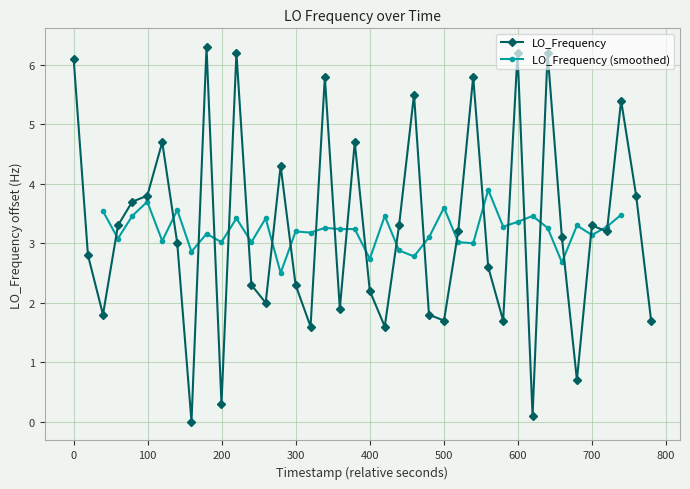

What is the value of the LO_Frequency point at the 18th from the left?

5.8